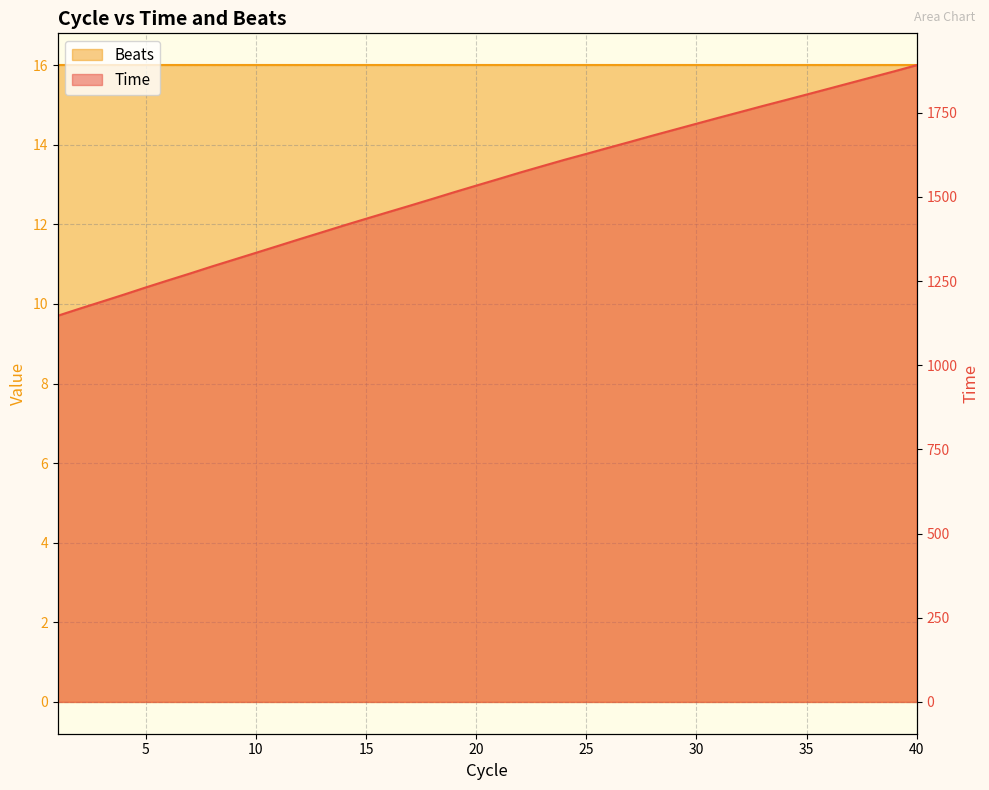

True or false: the data shows 1610.1 at 24.

True